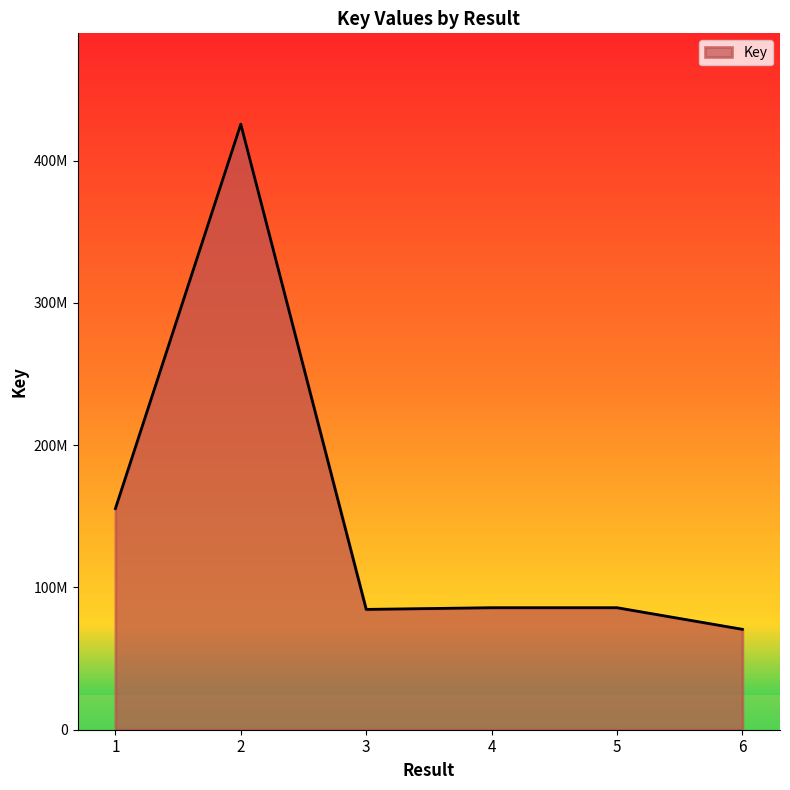

Rank the categories by value from lowest to highest.

6, 3, 4, 5, 1, 2